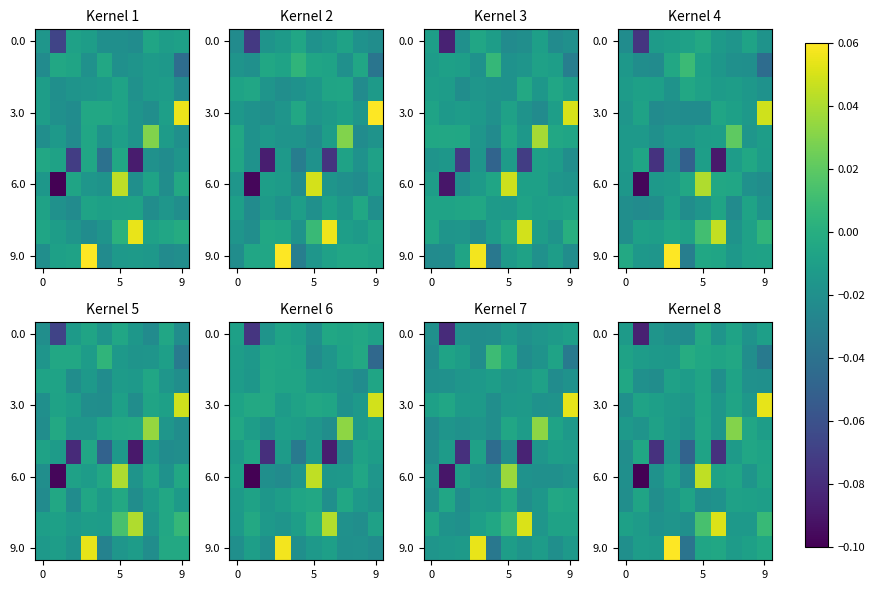

How many series are shown in this chart?

10